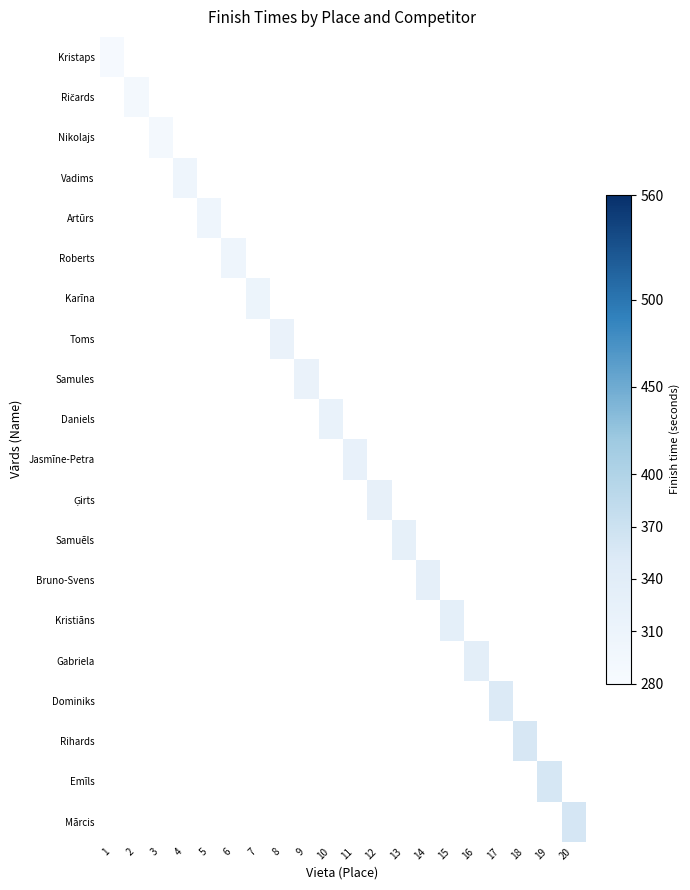

Which series has the largest range (max minus min)?

Kristaps